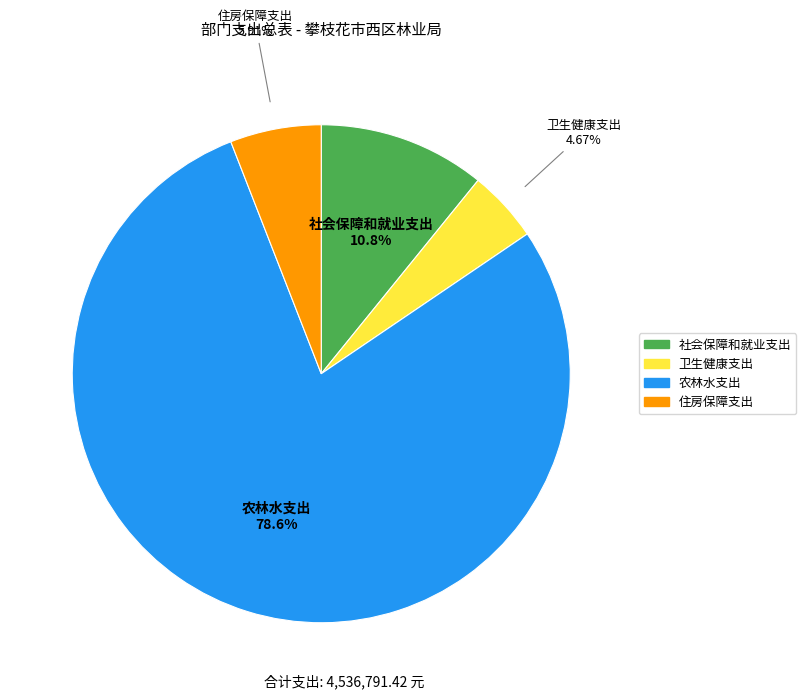

What is the ratio of the value at 农林水支出 to the value at 住房保障支出?

13.3